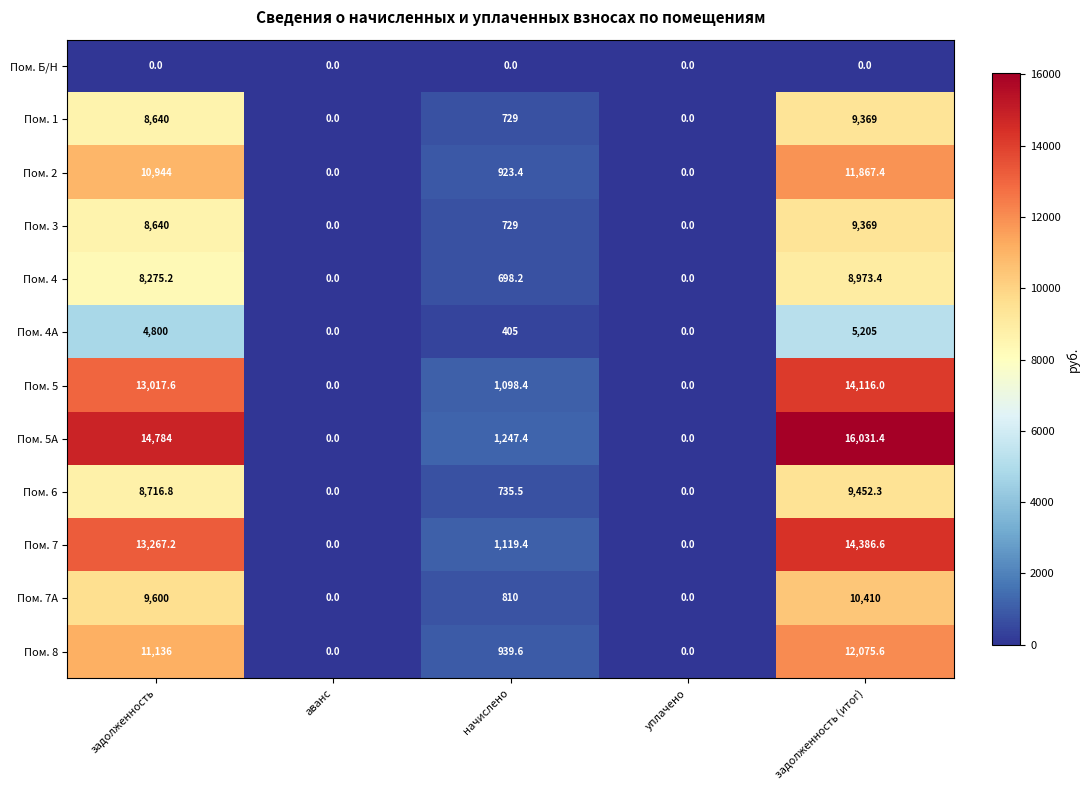

At which label is Пом. 6 closest to 4726?

начислено